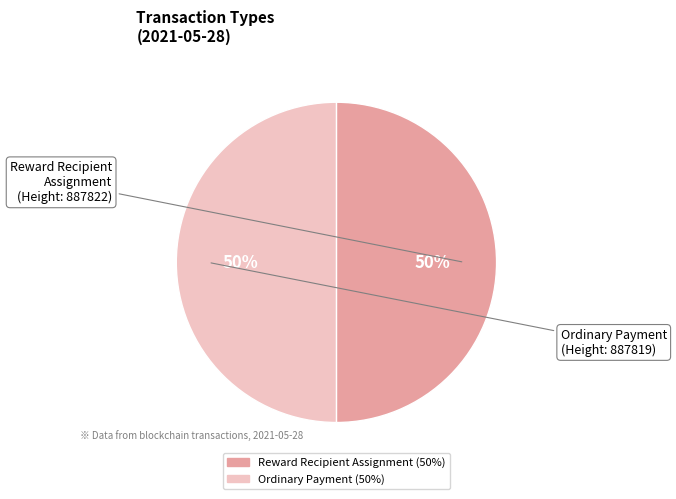

To the nearest percent, what percentage of the pie is Reward Recipient Assignment?

50%